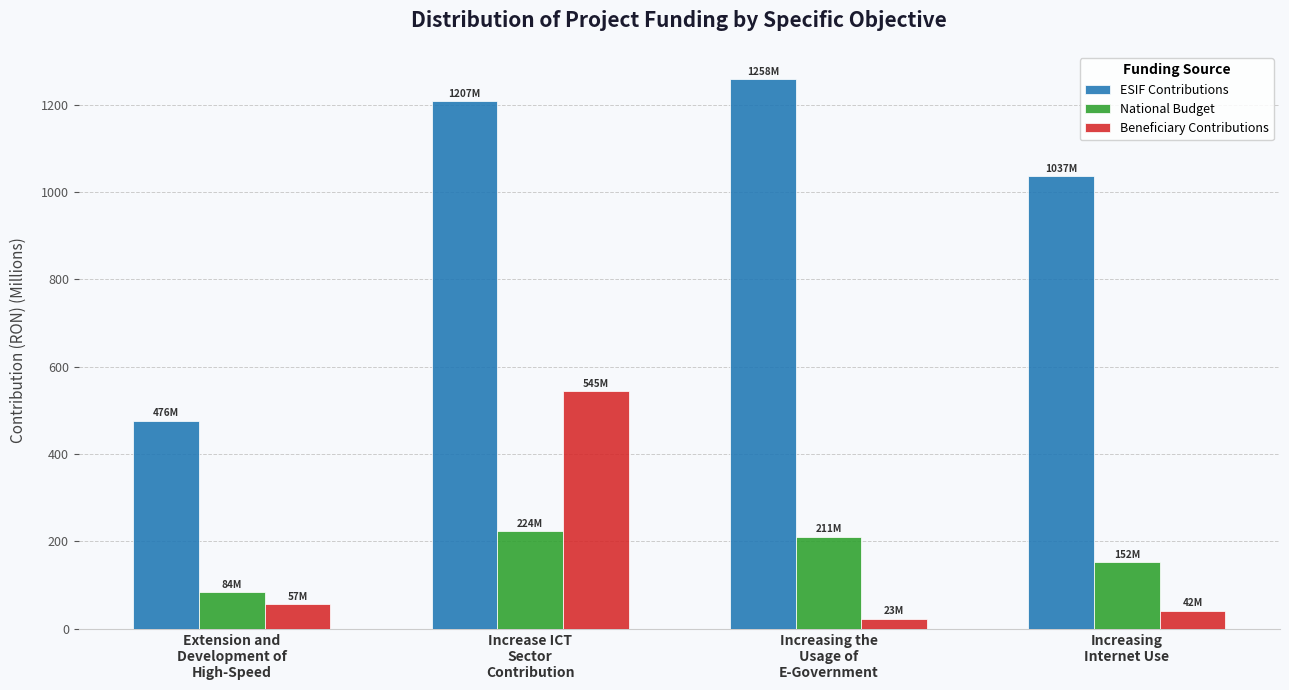

At which category is the sum across all series the highest?

Increase ICT
Sector
Contribution